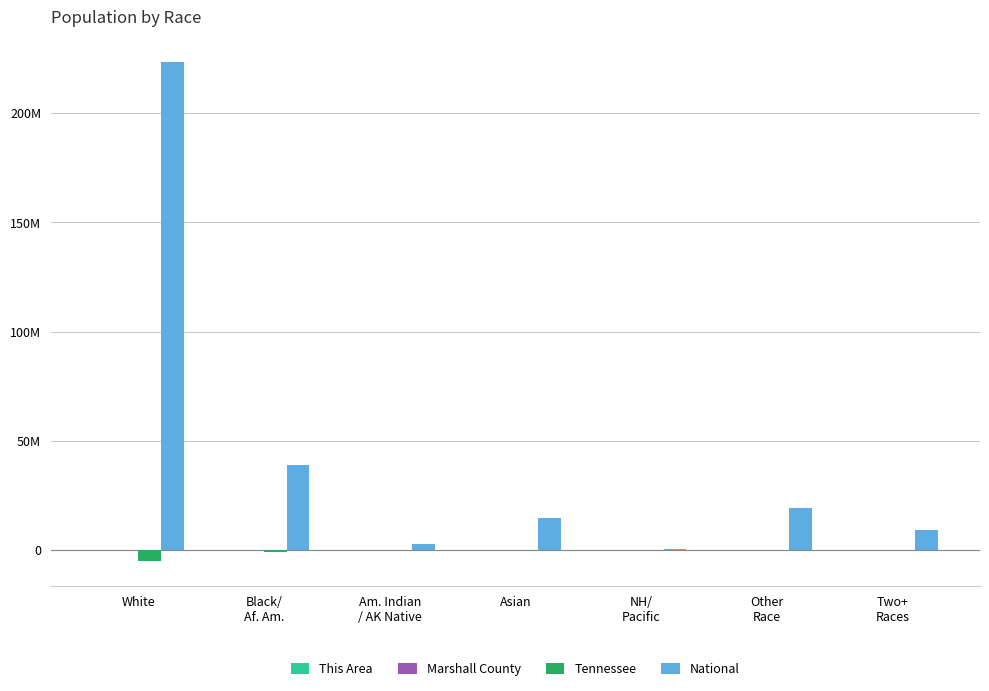

At how many categories does at least one series exceed 156087782?

1